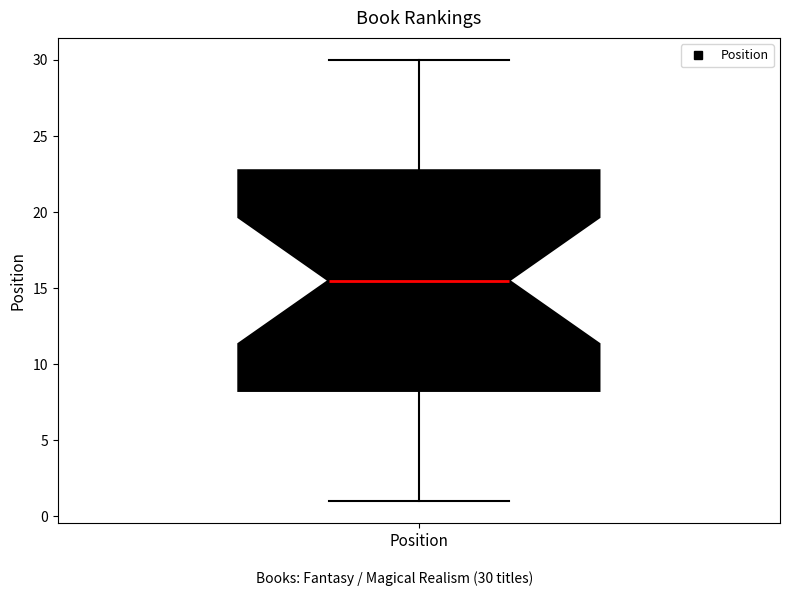

Transcribe this box plot: give where the median line is, the range the box spans, and where the two whiskers end, as read against the y-axis. The values are not printed on the chart, so give them approximately, as read against the axis.

median 15.5, box 8.5 to 23.0, whiskers 1.0 to 30.0